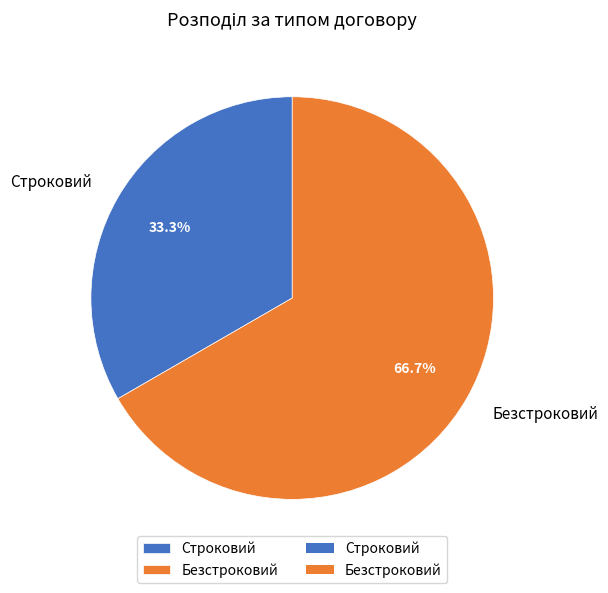

To the nearest percent, what is the difference between the largest and smallest slice percentages?

33%